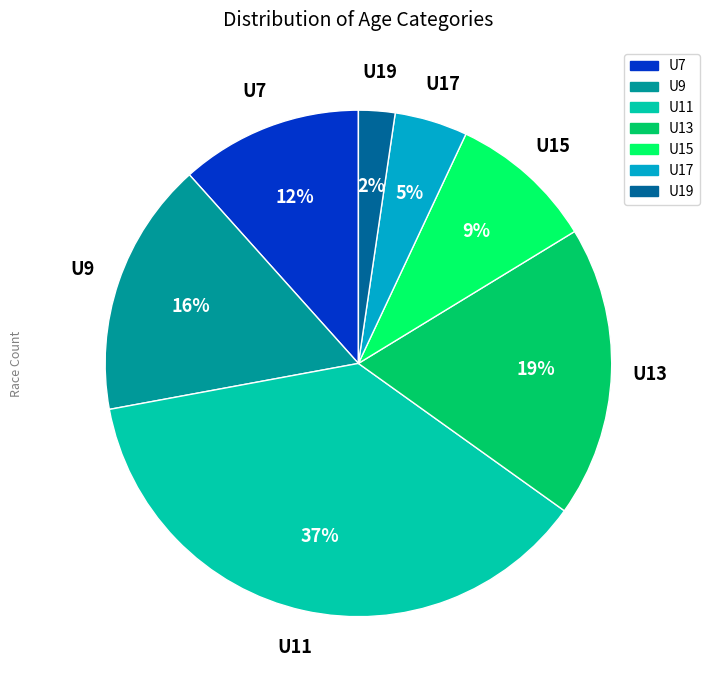

Which has a higher value, U9 or U17?

U9